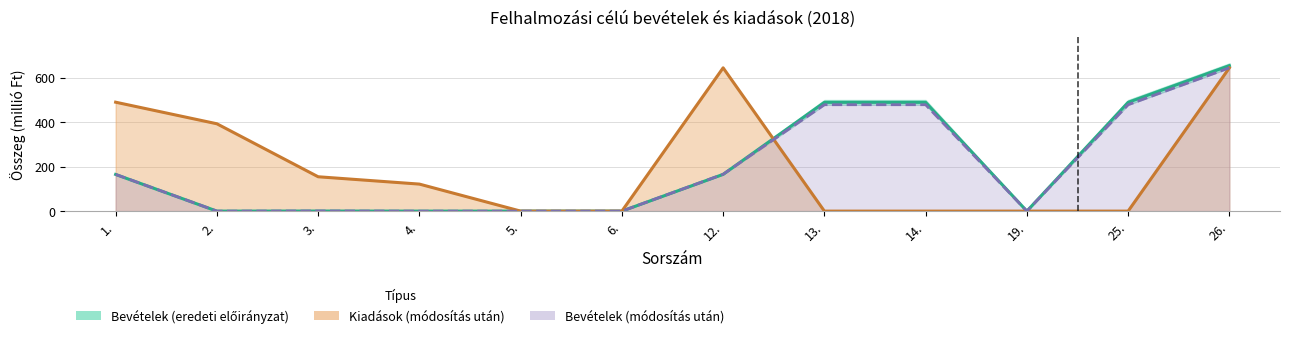

What is the sum of the Kiadások (módosítás után) values at 4. and 6.?

121.7